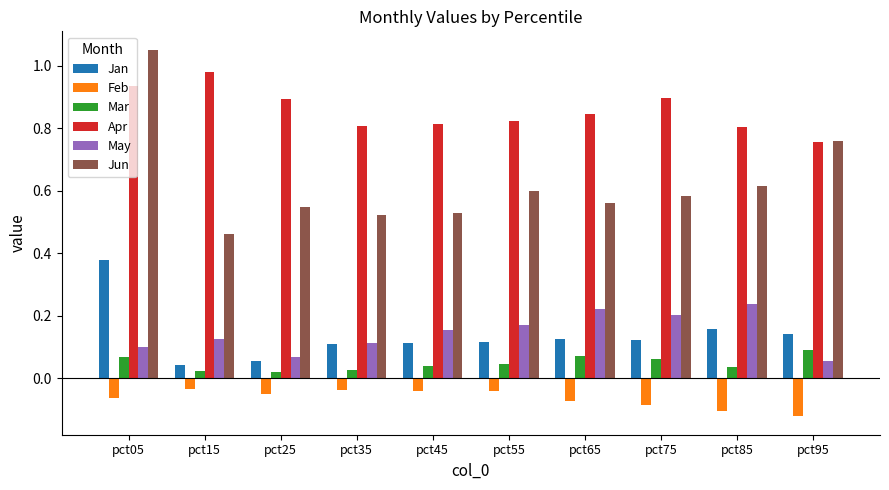

Rank the series by their maximum value, from lowest to highest.

Feb, Mar, May, Jan, Apr, Jun